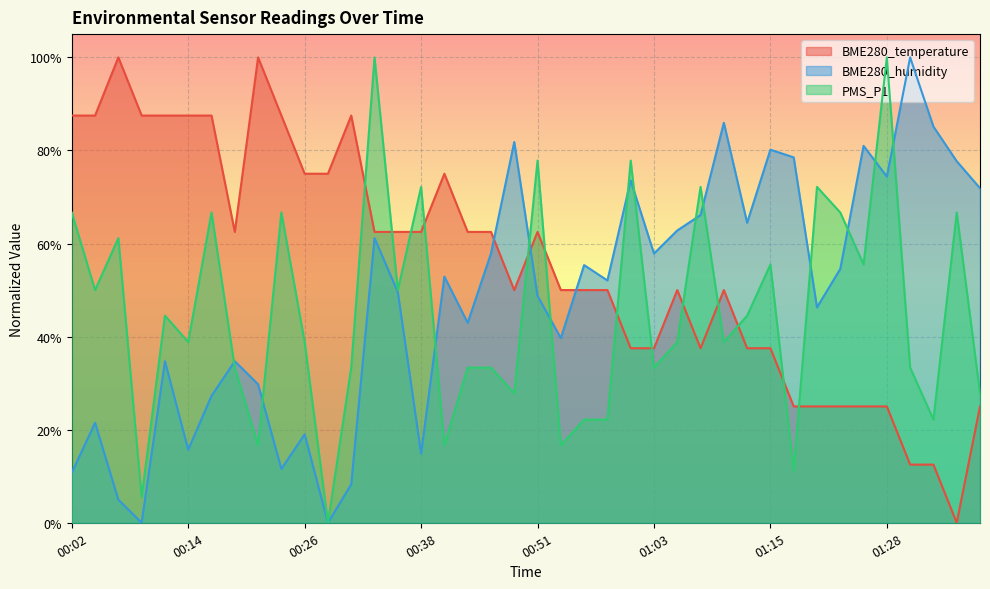

The PMS_P1 series shows 0.2 at 00:55. True or false?

True